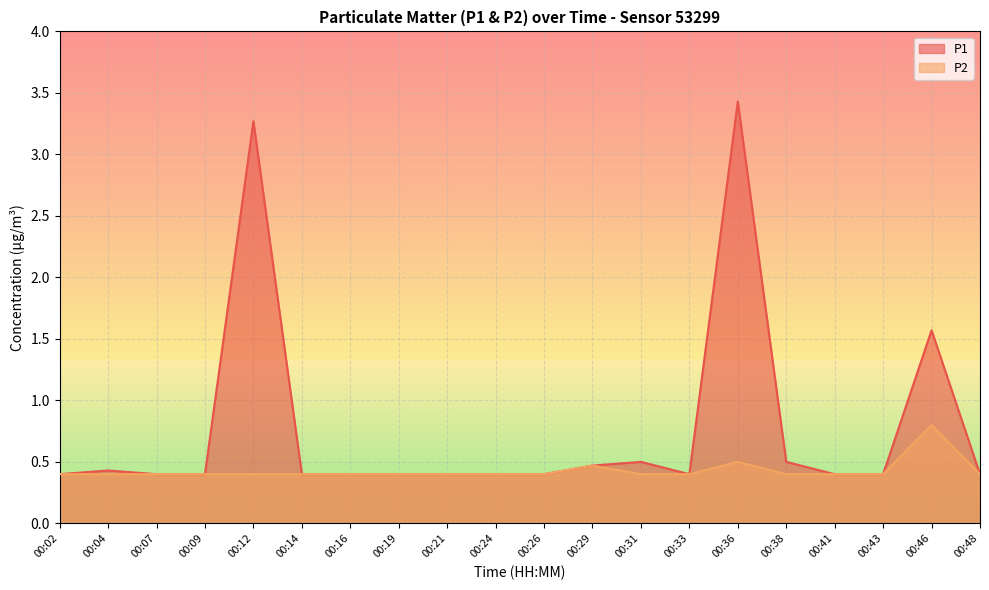

Which has a higher value, 00:14 or 00:04?

00:04